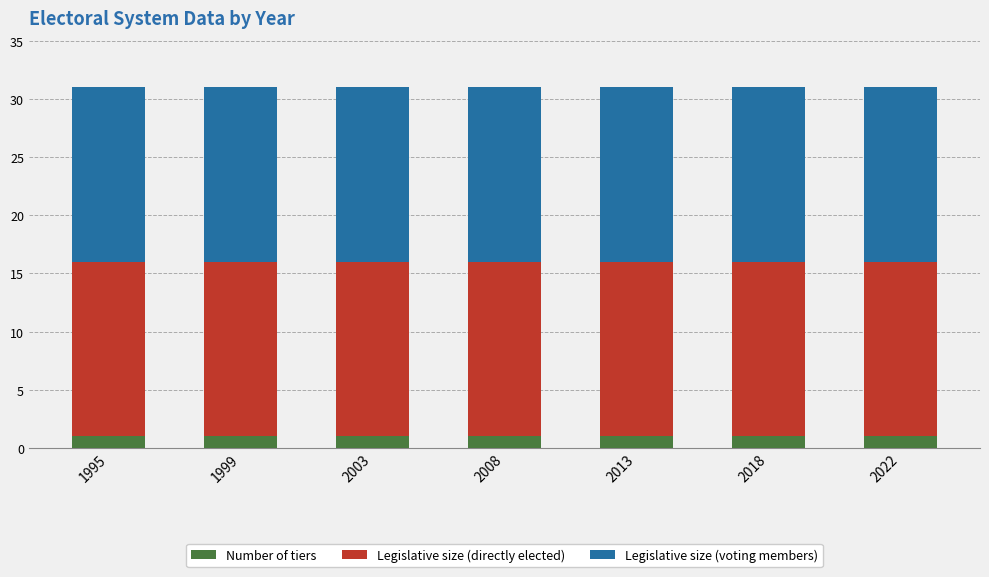

Are the bars horizontal?

No